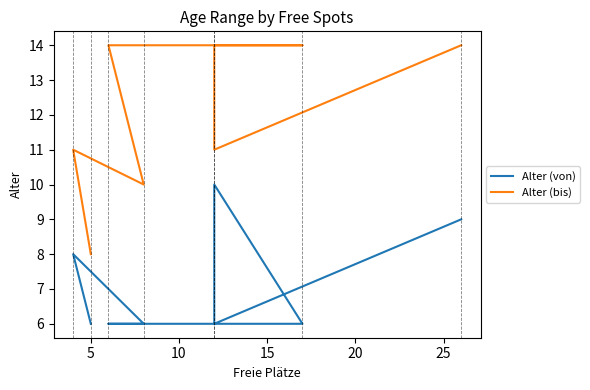

The Alter (von) series shows 3 at 15. True or false?

False